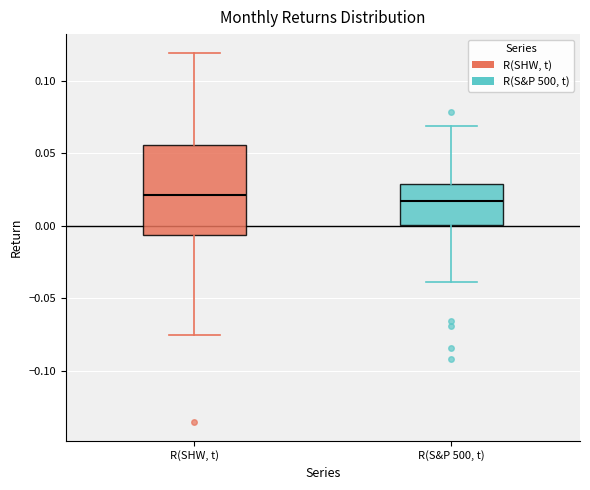

Where does the upper whisker of the box for R(S&P 500, t) end on the y-axis? The values are not printed on the chart, so give them approximately, as read against the axis.

0.070